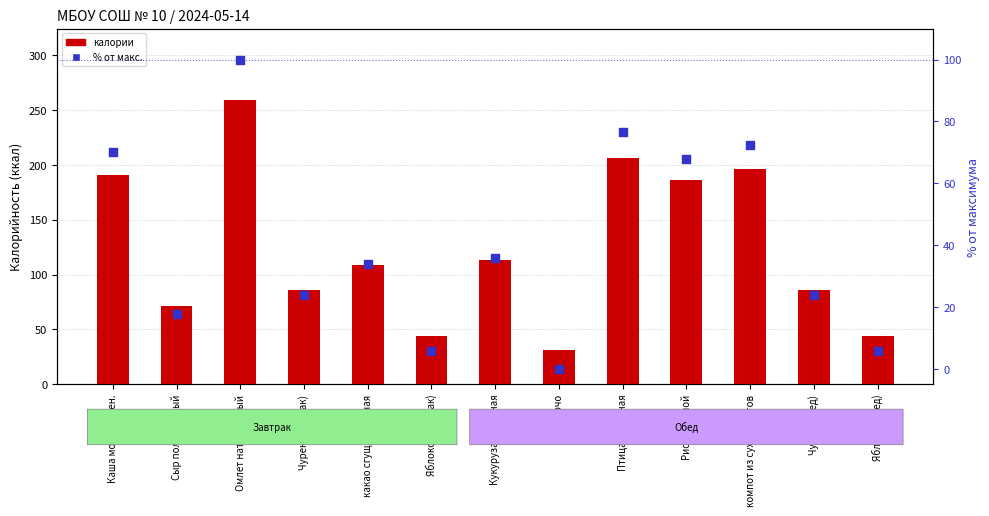

Is the value of калории at Омлет натуральный greater than the value of % от макс. at Яблоко (завтрак)?

Yes